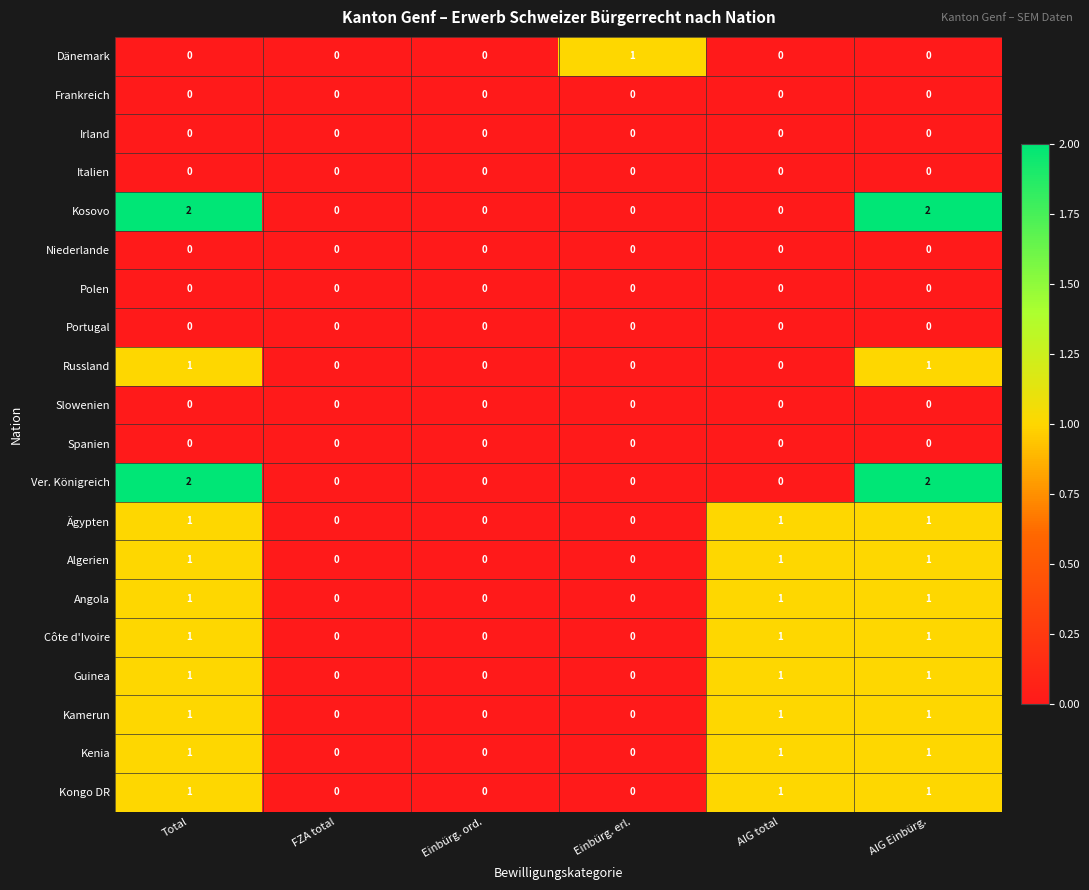

Count the number of data series in this chart.

20